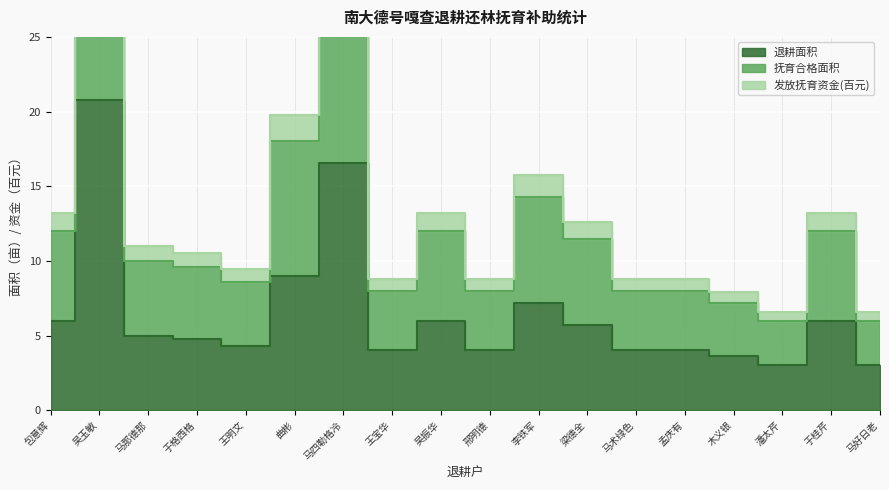

What are all the series names shown in the legend?

退耕面积, 抚育合格面积, 发放抚育资金(百元)